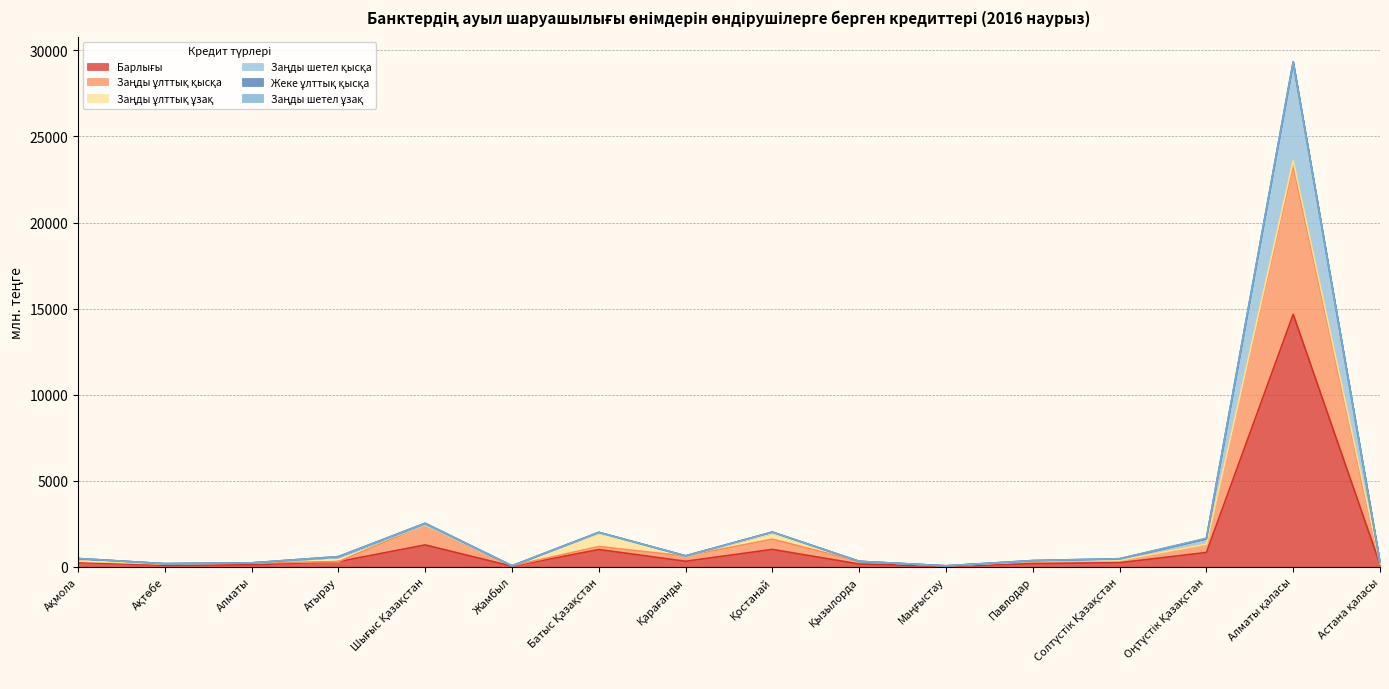

How many lines are shown in the chart?

6